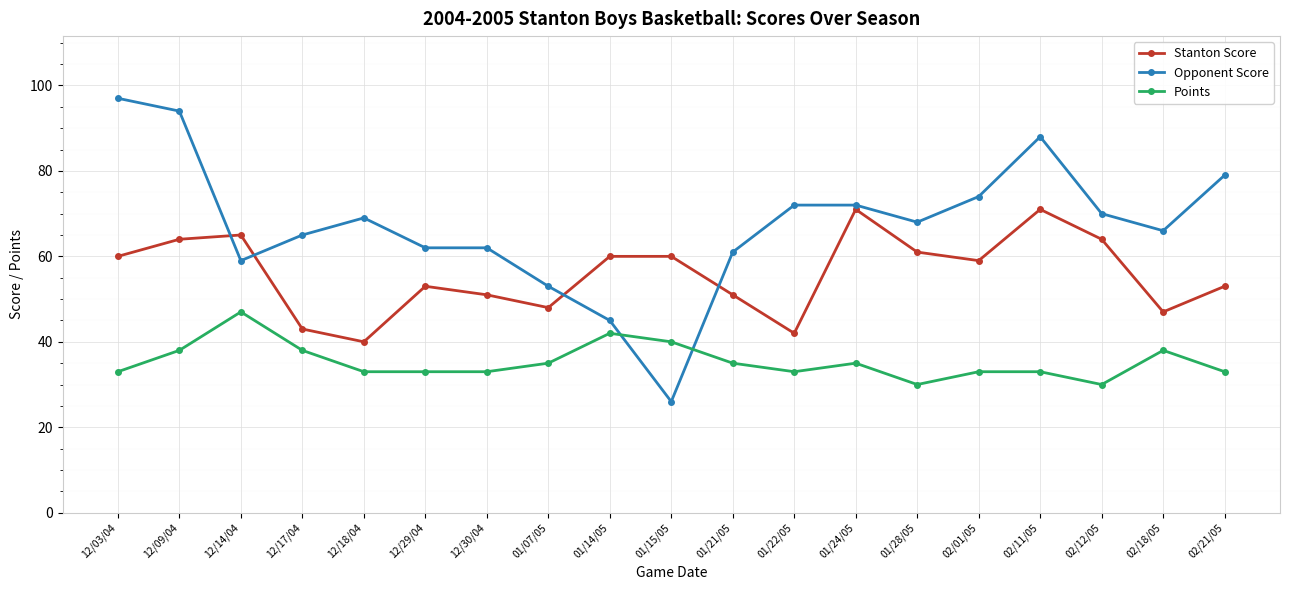

Which series has the largest range (max minus min)?

Opponent Score